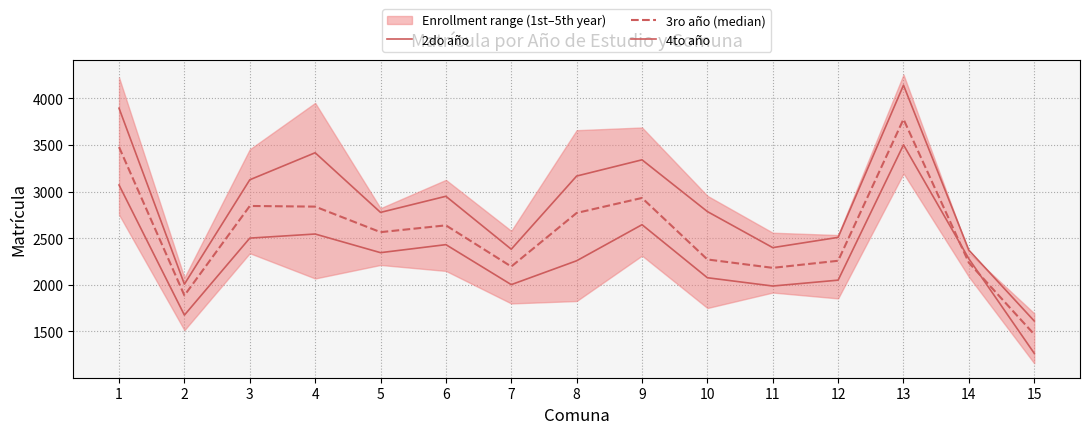

Where do 3ro año (median) and 4to año first cross each other?

13 and 14